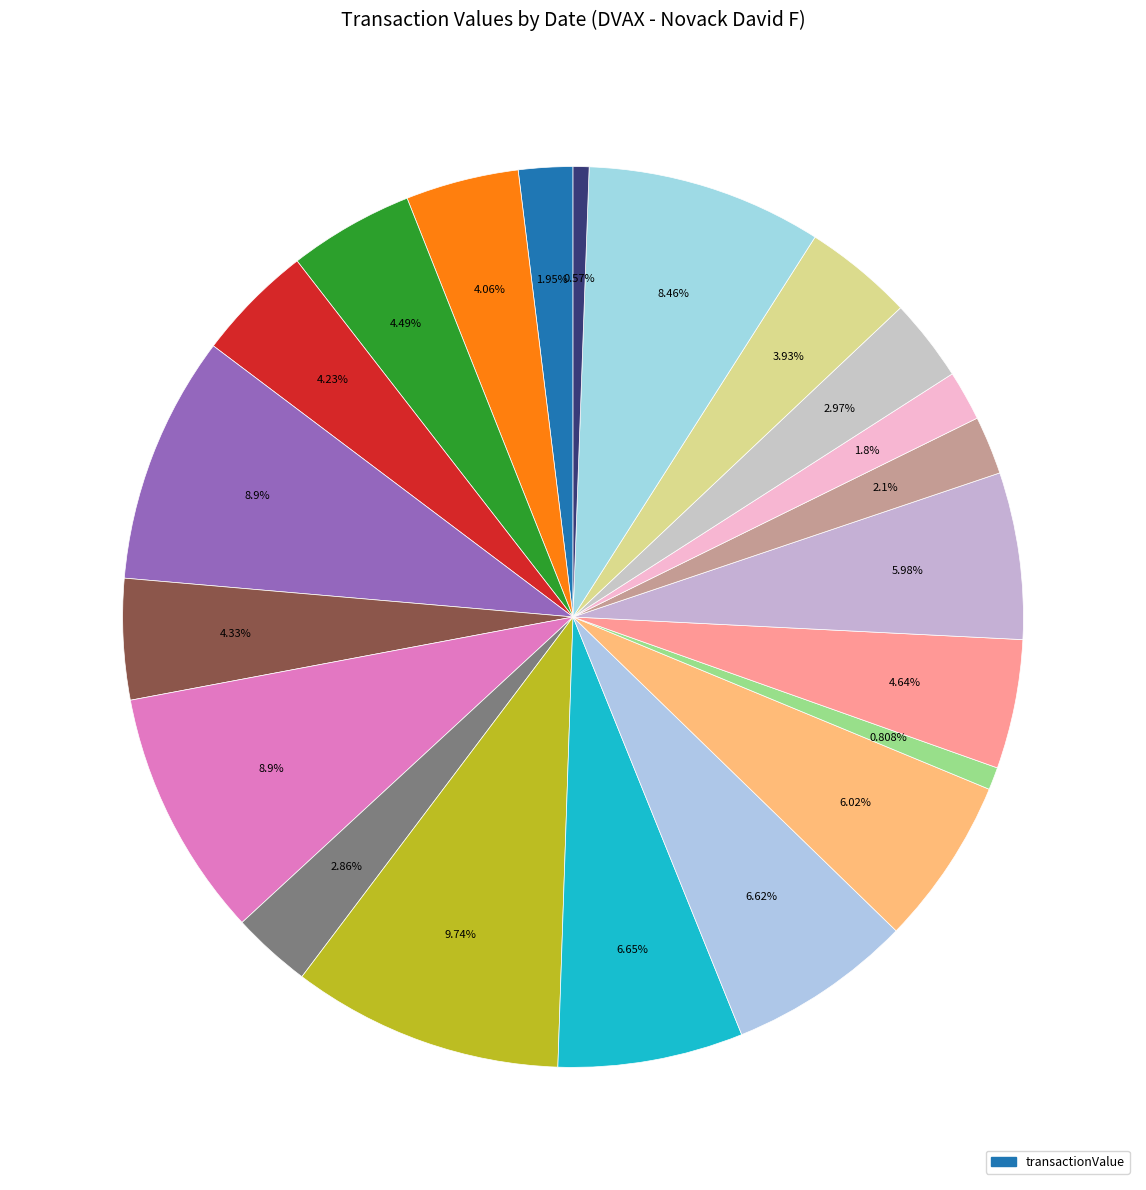

Rank the categories by value from lowest to highest.

2018-03-09, 2021-10-07, 2021-08-11, 2024-01-02, 2021-08-24, 2023-05-04, 2021-04-01, 2018-03-15, 2023-12-01, 2023-11-01, 2023-09-01, 2023-11-03, 2021-10-01, 2021-09-01, 2021-11-01, 2022-03-03, 2022-08-09, 2018-03-13, 2023-08-08, 2023-10-02, 2022-11-08